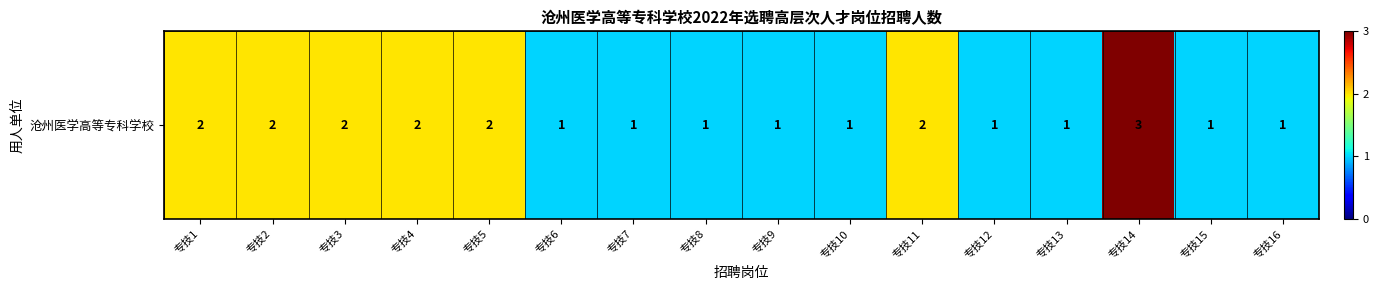

How many distinct data groups are displayed?

1